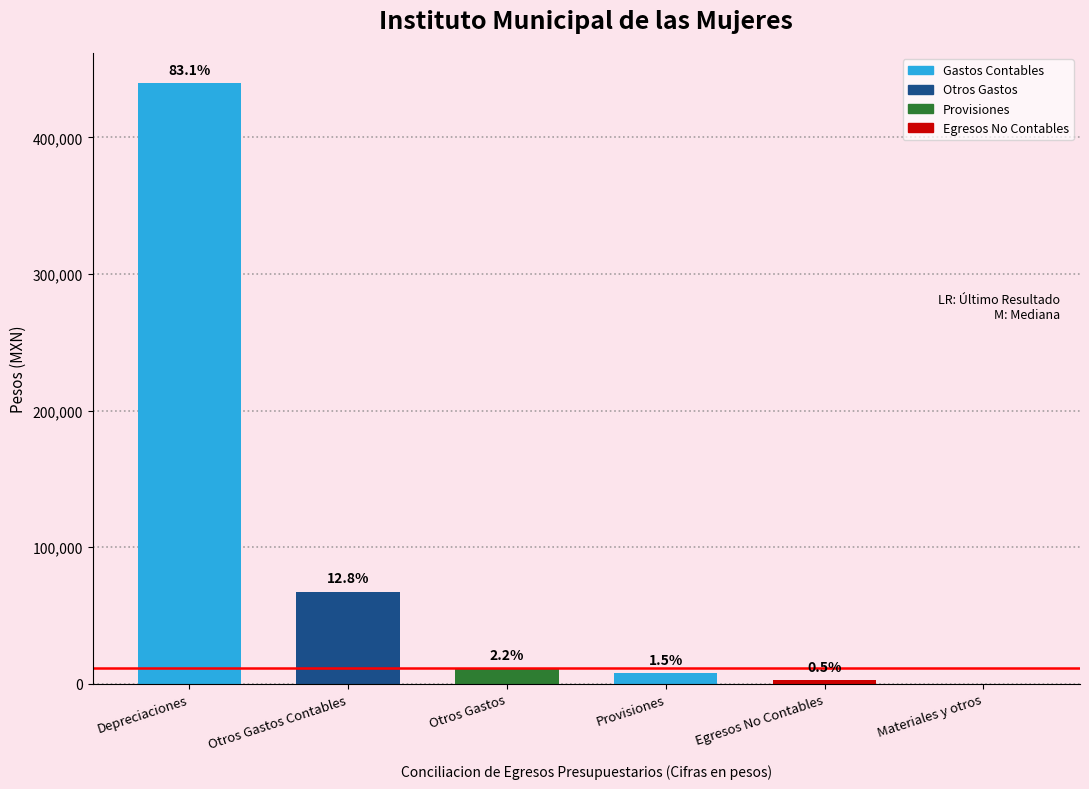

Are the bars horizontal?

No